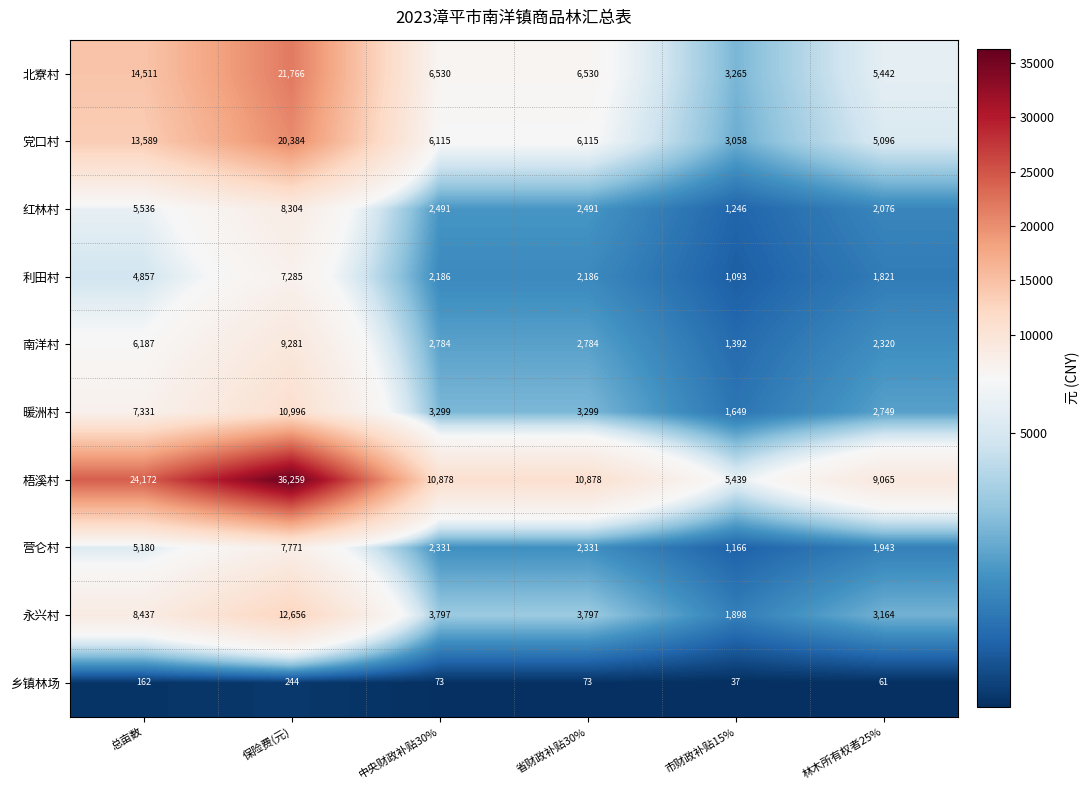

What is the spread (max minus min) of values at 中央财政补贴30%?

10805